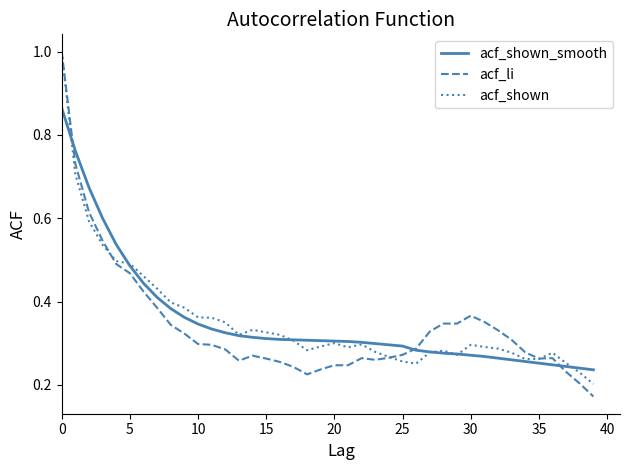

Which series has the widest spread of values?

acf_li